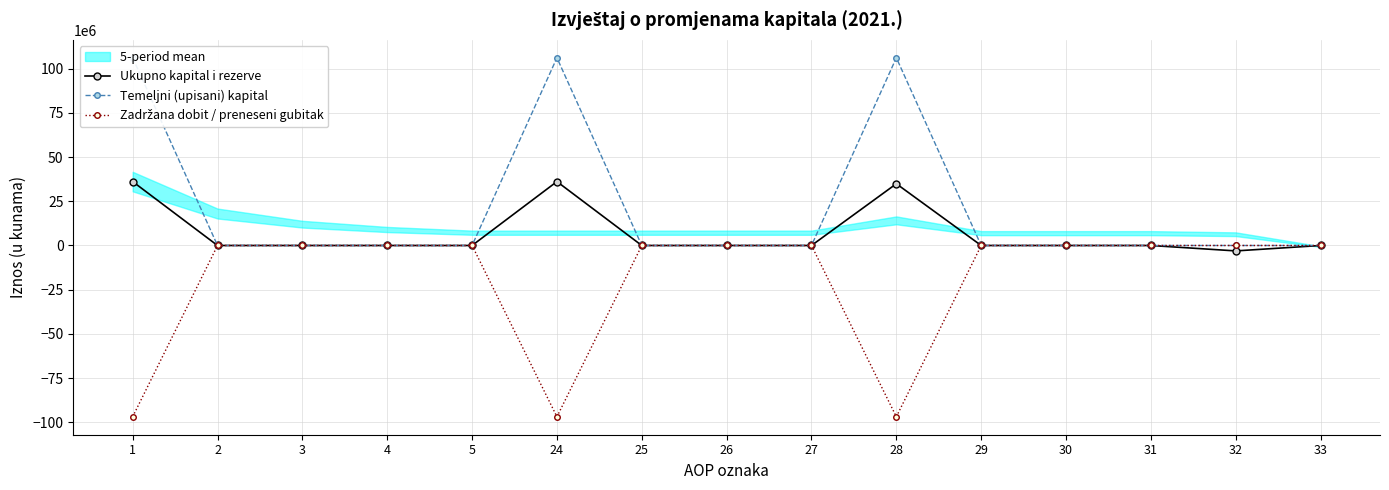

List the series in order of their peak value, lowest first.

Zadržana dobit / preneseni gubitak, Ukupno kapital i rezerve, Temeljni (upisani) kapital